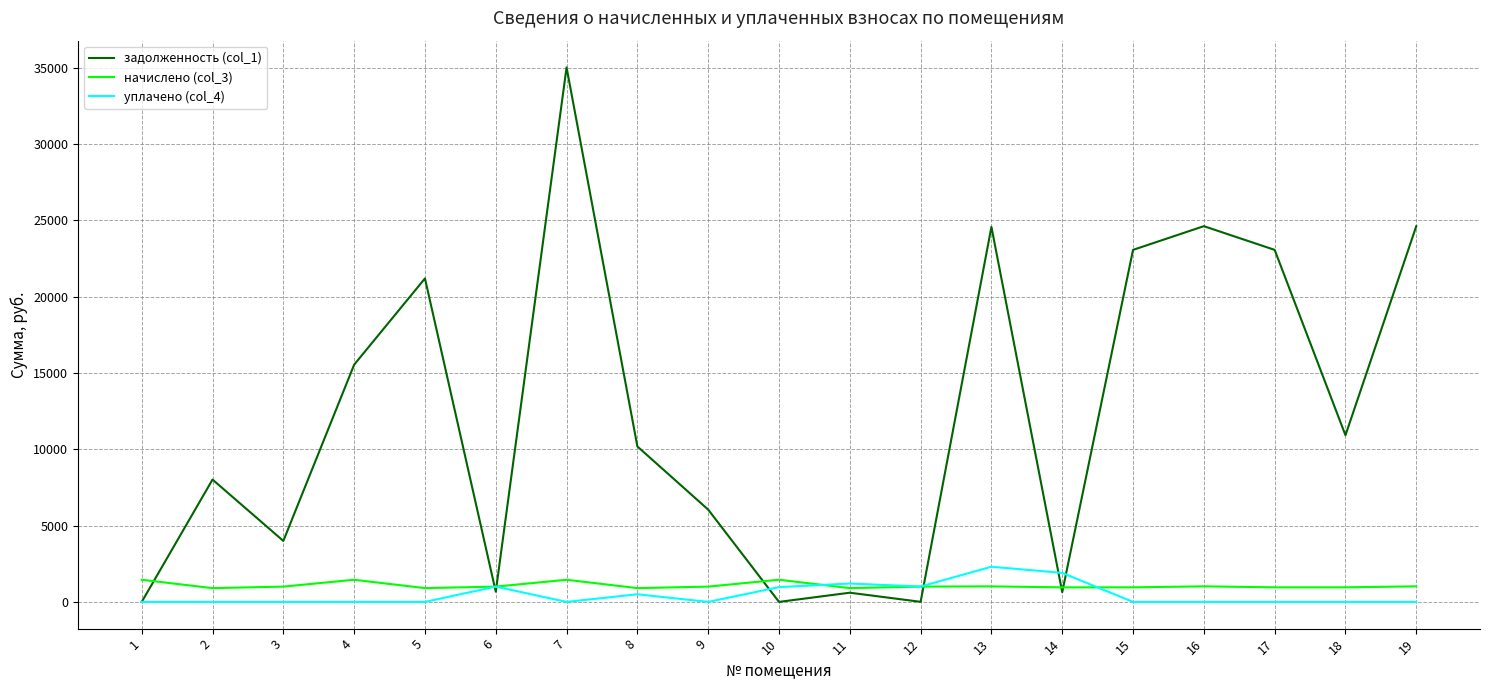

Is this an area chart (filled region under the line)?

No